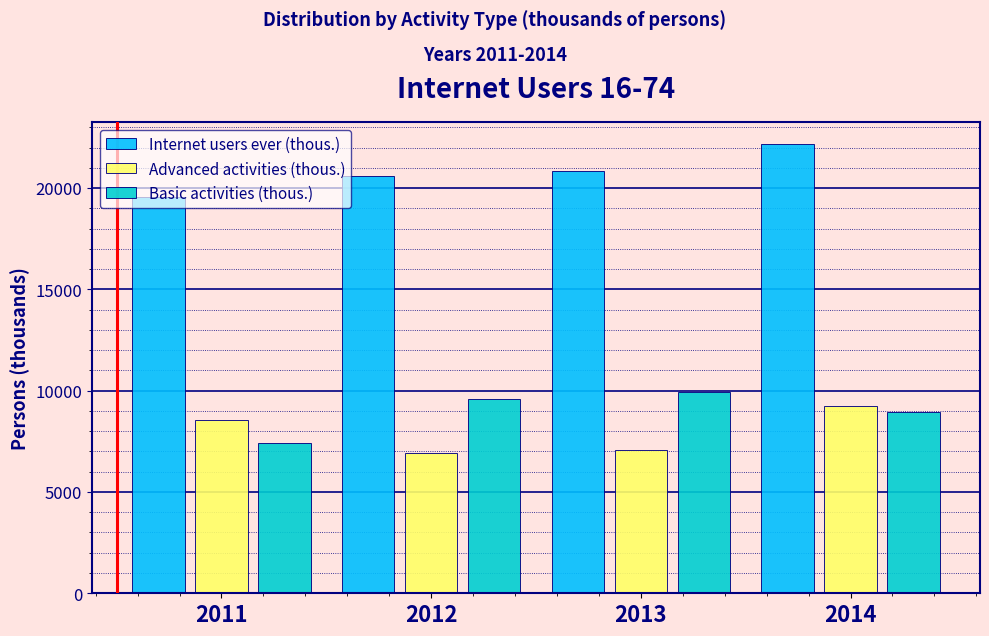

At which label does Advanced activities (thous.) reach its peak?

2014